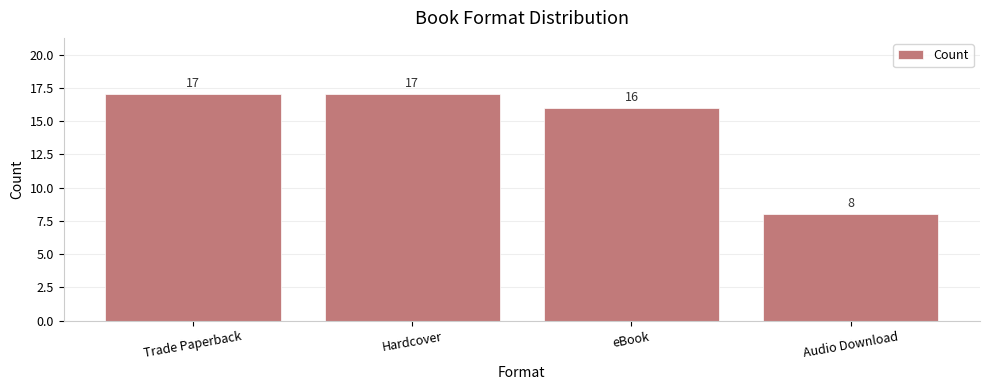

Count the number of data series in this chart.

1